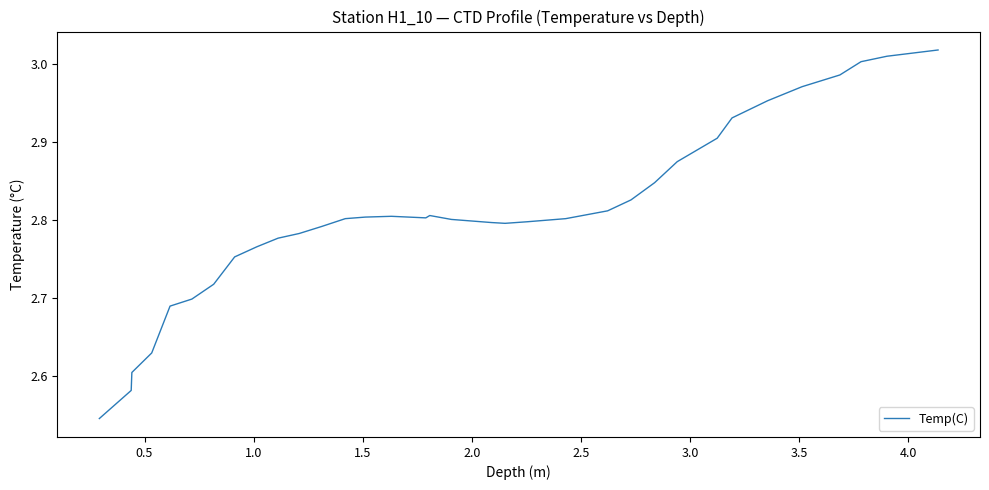

What is the difference between the maximum and minimum values?

0.5